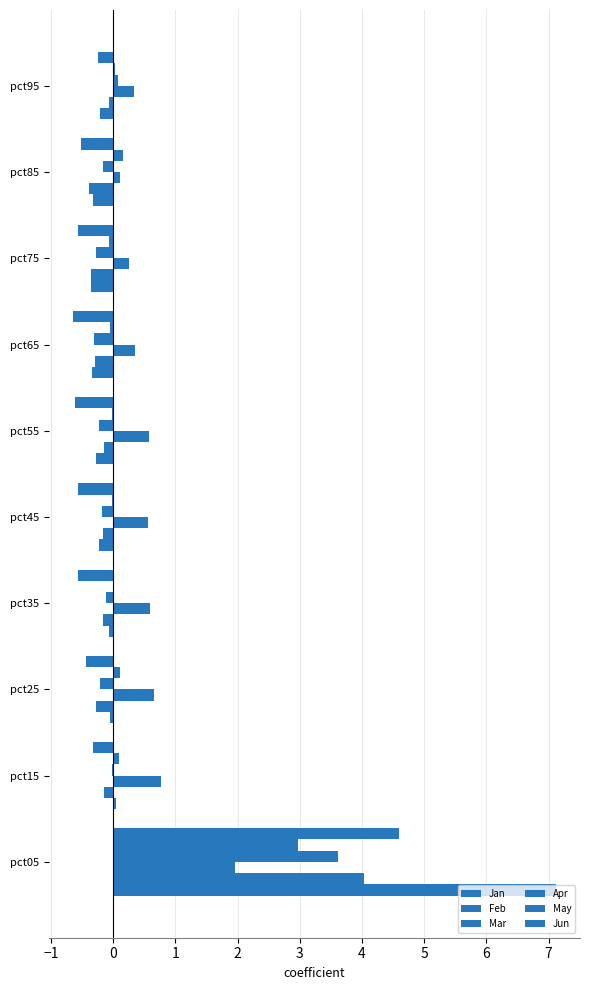

Rank the series by their maximum value, from lowest to highest.

Mar, May, Apr, Feb, Jun, Jan